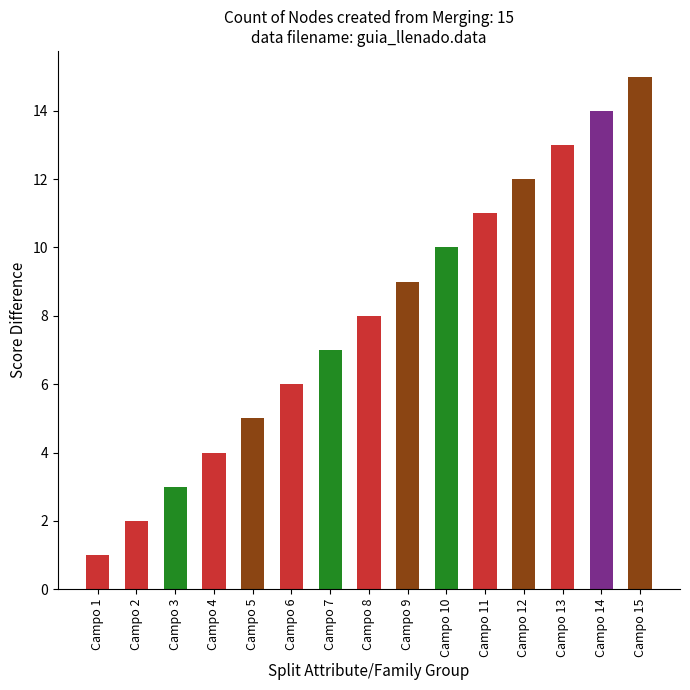

The chart shows a value of 3 at Campo 3. True or false?

True